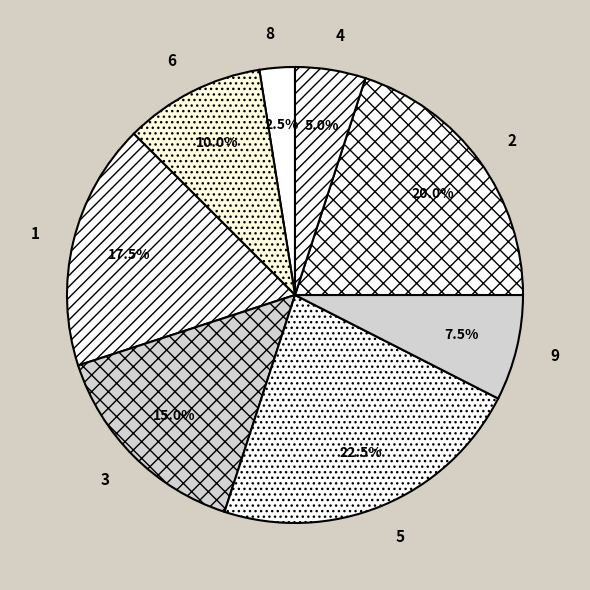

To the nearest percent, what is the average slice percentage?

12%